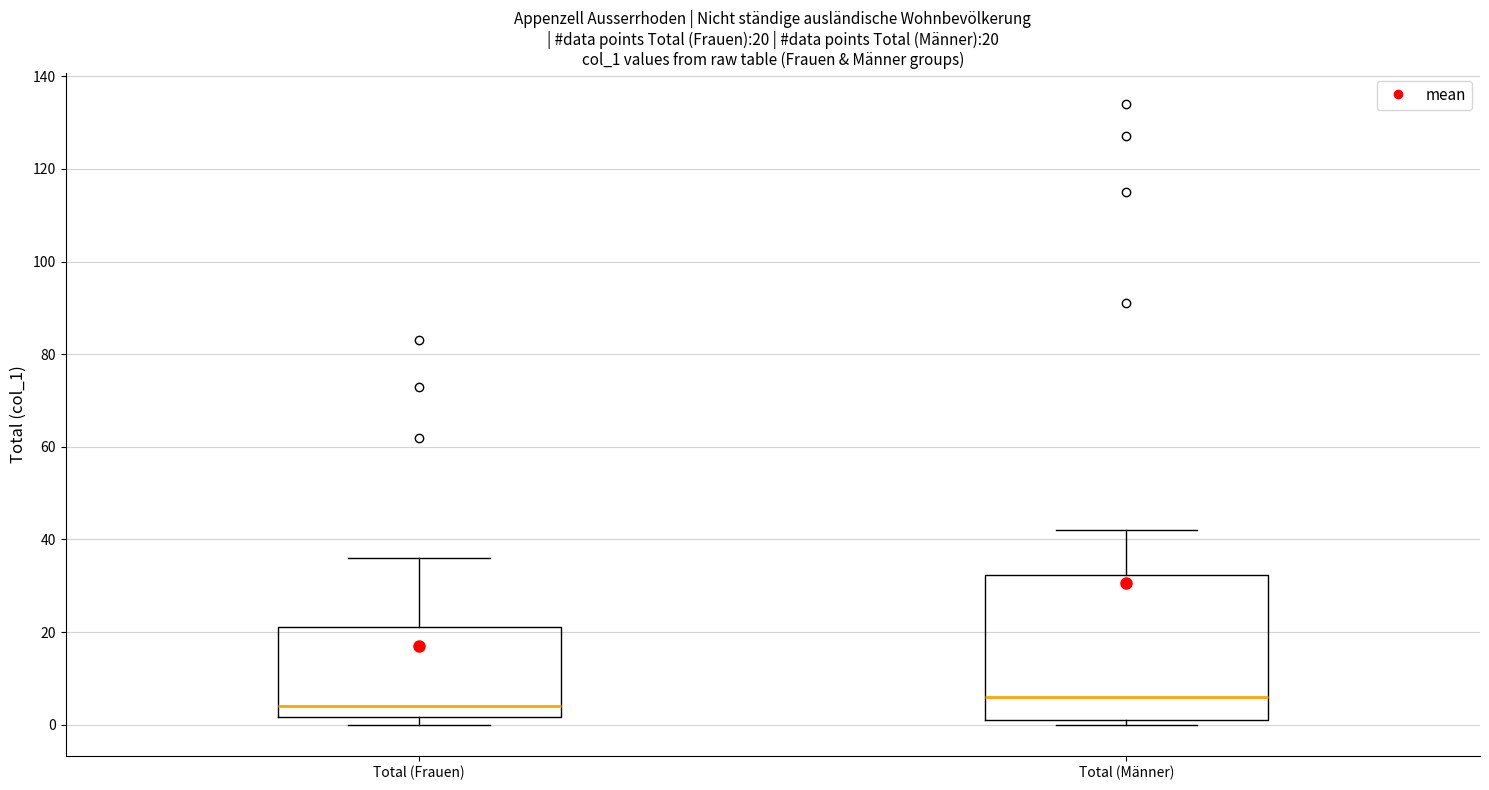

Which box is the tallest, from its lower edge to its upper edge?

Total (Männer)